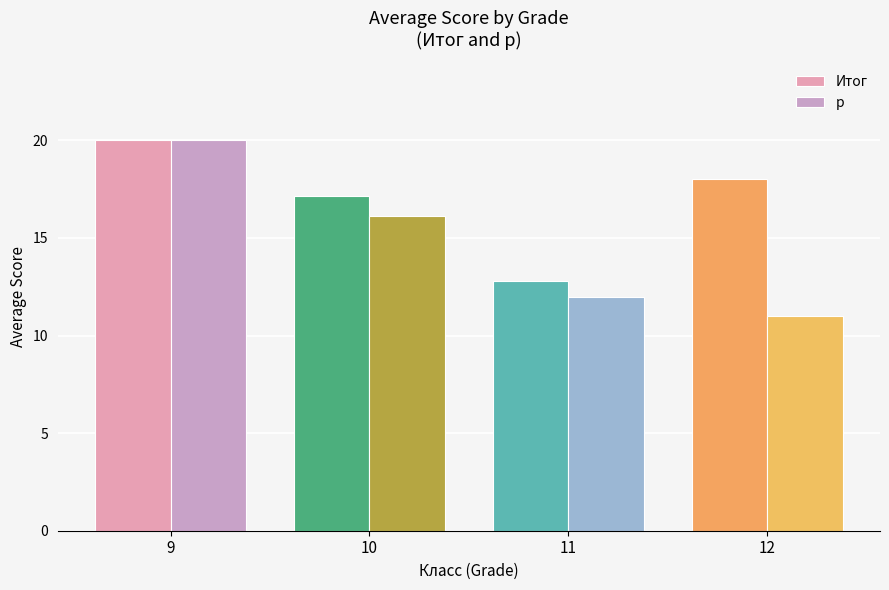

The Итог series shows 17.2 at 11. True or false?

False